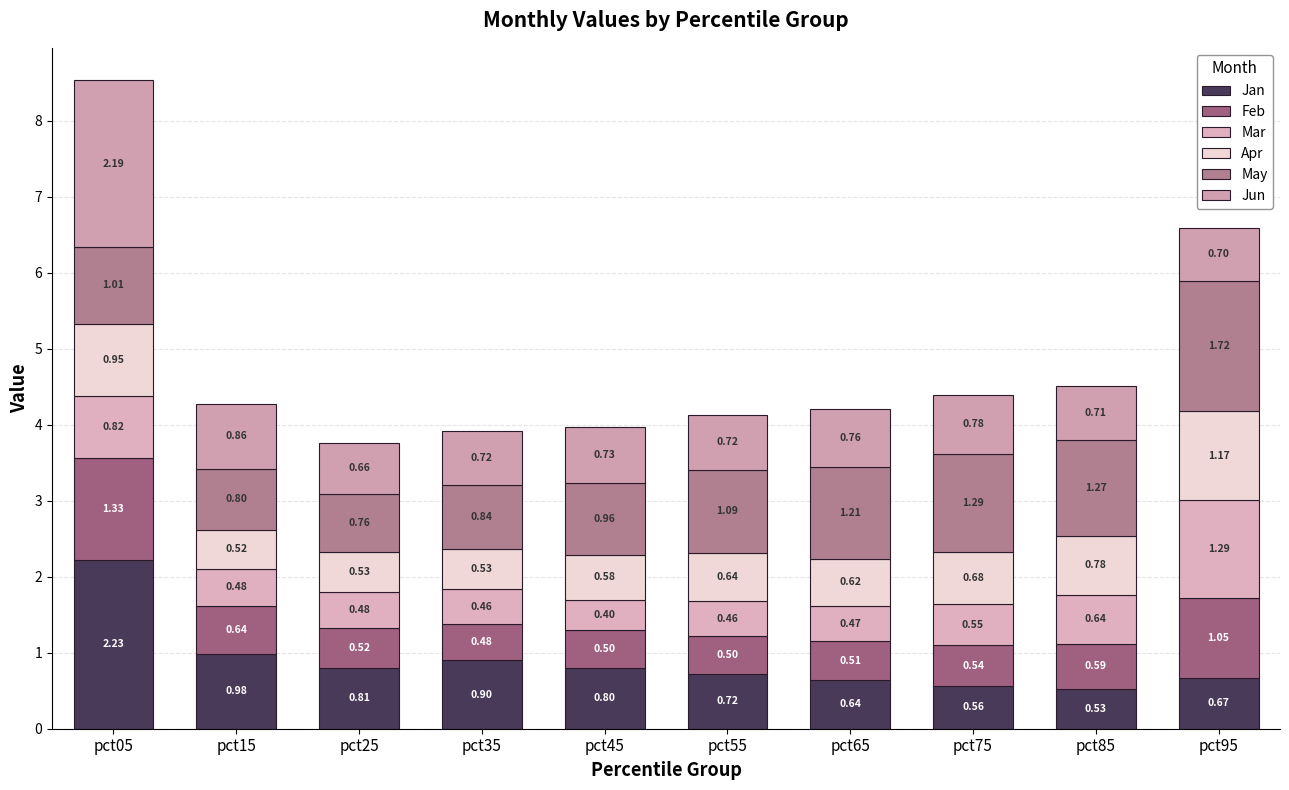

What is the difference between the second highest and minimum values in the Mar series?

0.4